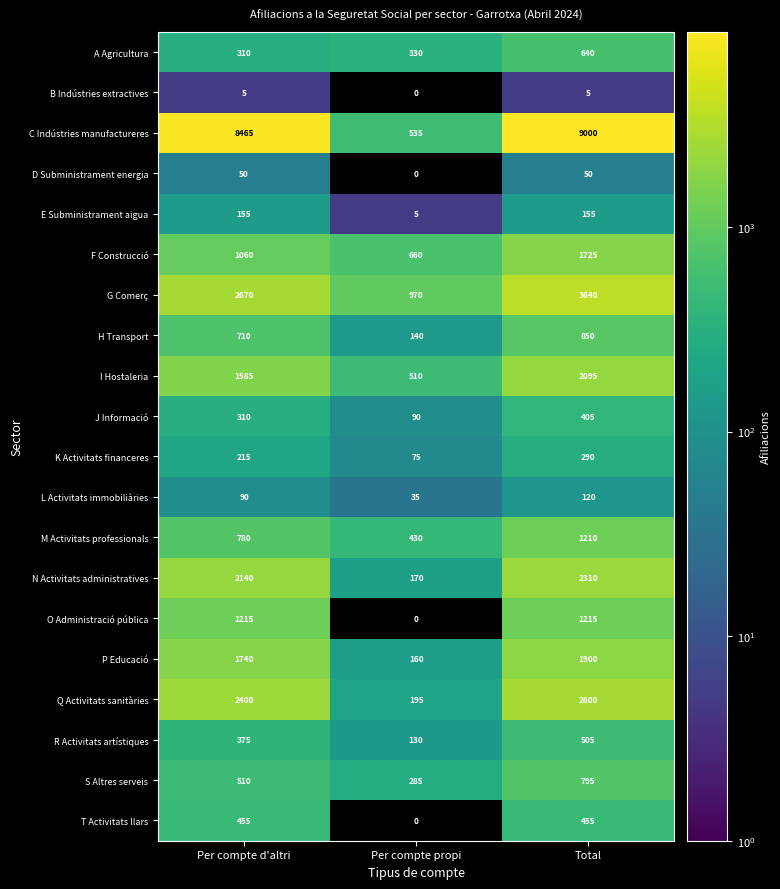

List the series in order of their peak value, highest first.

C Indústries manufactureres, G Comerç, Q Activitats sanitàries, N Activitats administratives, I Hostaleria, P Educació, F Construcció, O Administració pública, M Activitats professionals, H Transport, S Altres serveis, A Agricultura, R Activitats artístiques, T Activitats llars, J Informació, K Activitats financeres, E Subministrament aigua, L Activitats immobiliàries, D Subministrament energia, B Indústries extractives